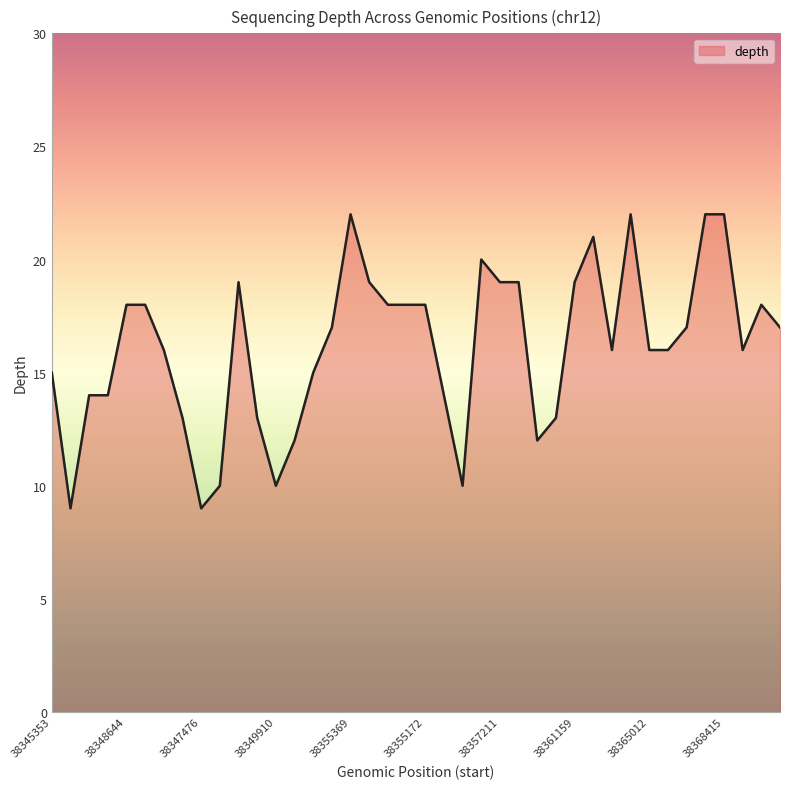

What is the greatest value displayed?

22